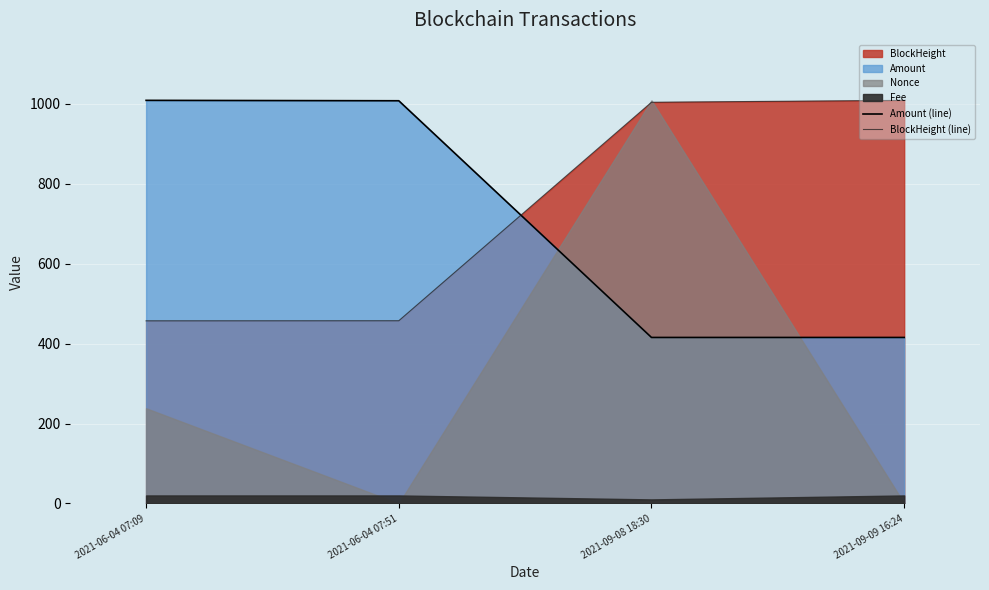

Between which two adjacent categories do Amount (line) and BlockHeight (line) first intersect?

2021-06-04 07:51 and 2021-09-08 18:30